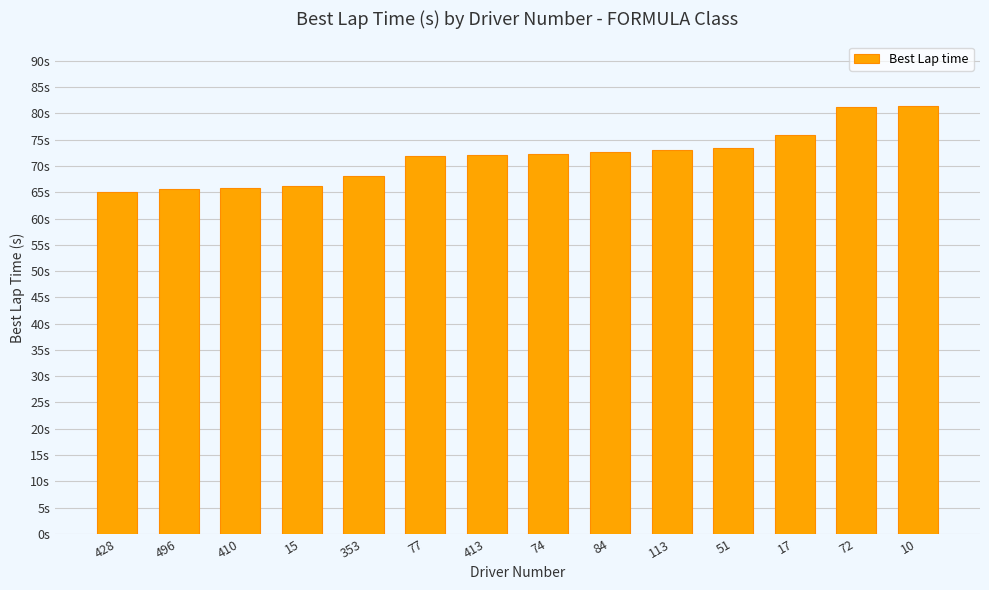

Is it true that the value at 17 is 75.9?

True